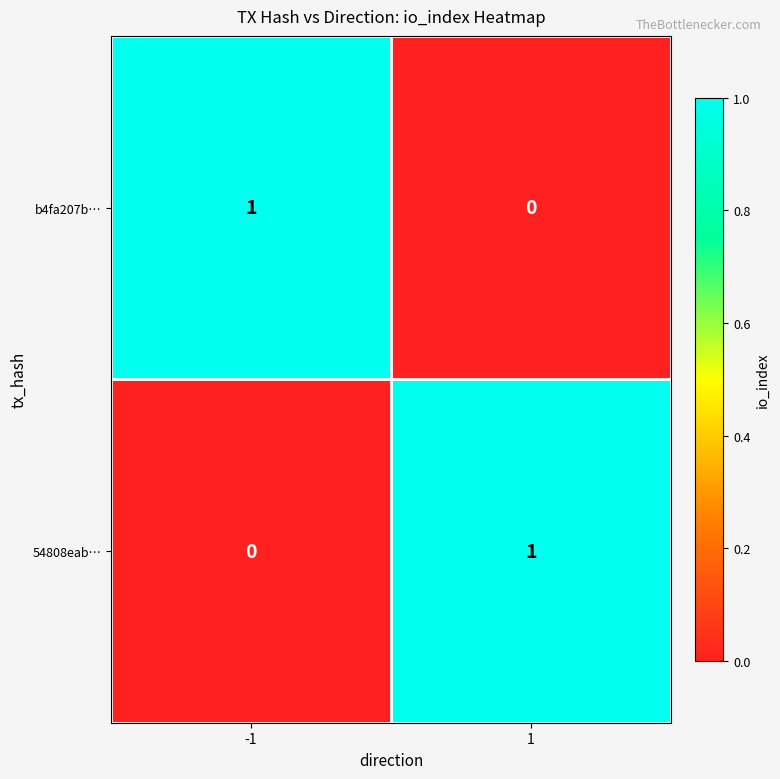

Reading left to right, list all the values displayed in this chart.

b4fa207b…: 1	0
54808eab…: 0	1